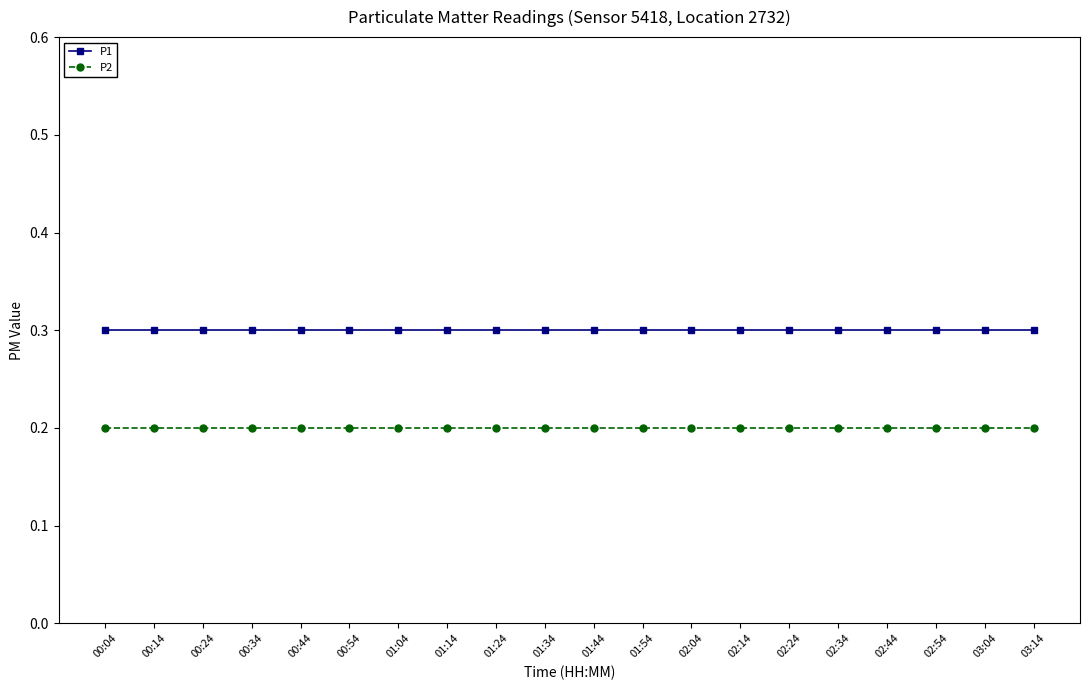

At how many categories does at least one series exceed 0?

20